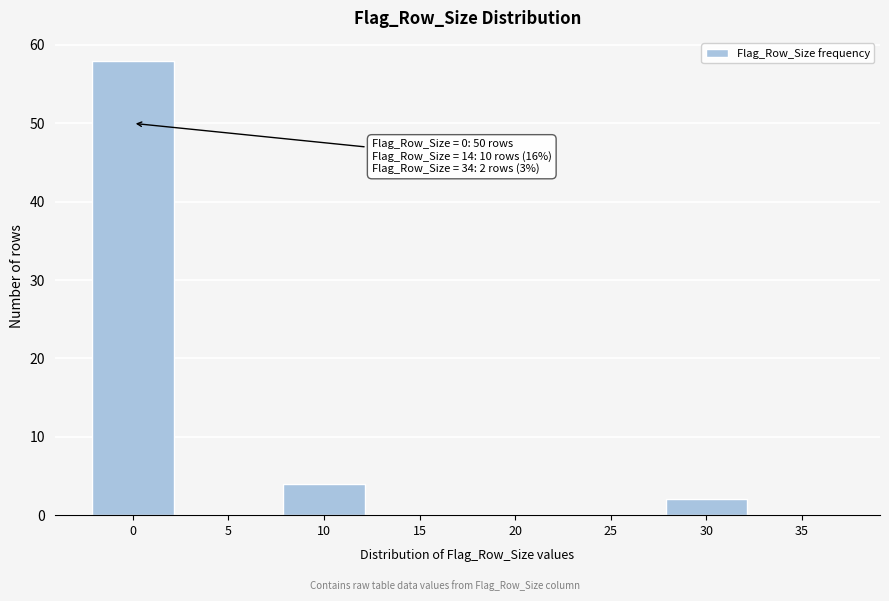

Reading left to right, list all the values displayed in this chart.

0=58	5=0	10=4	15=0	20=0	25=0	30=2	35=0